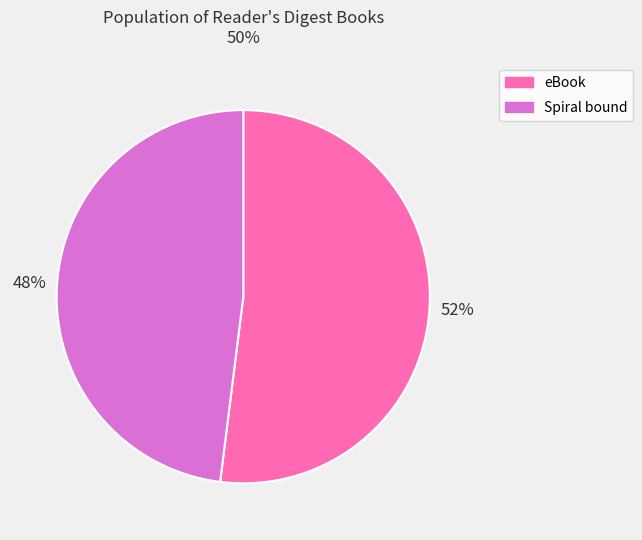

To the nearest percent, what is the difference between the Spiral bound and eBook slice percentages?

4%